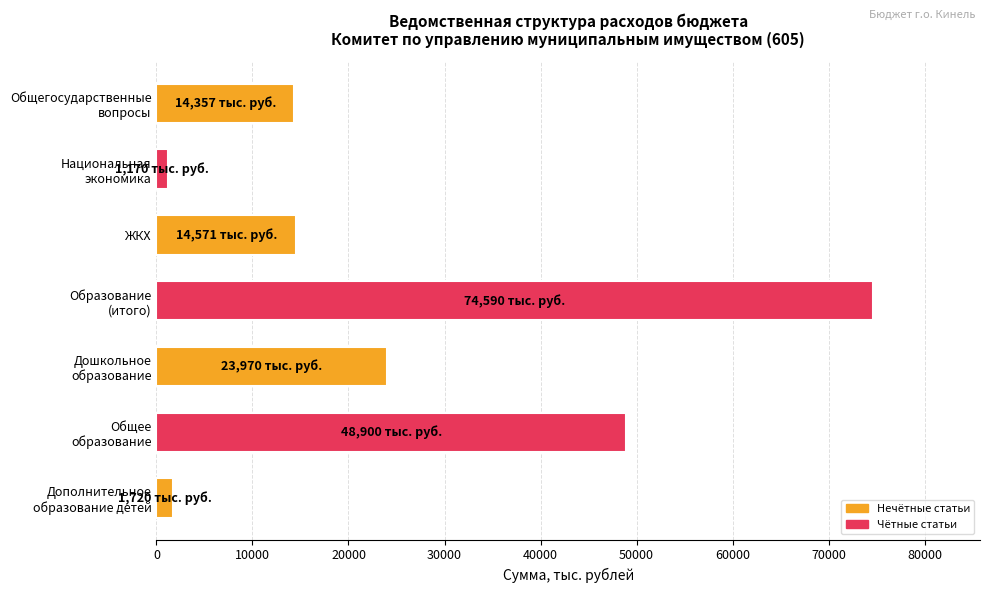

How many bars are there in total?

7